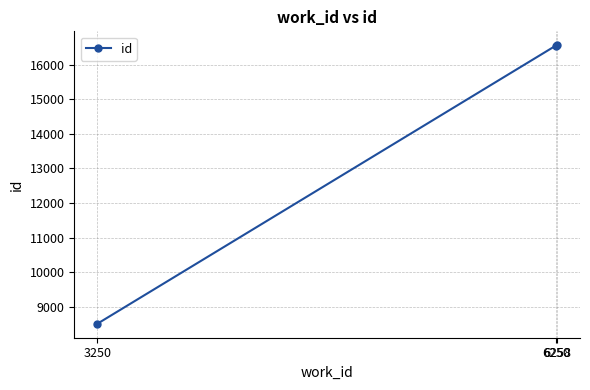

What is the value of the 3rd point from the left?

16561